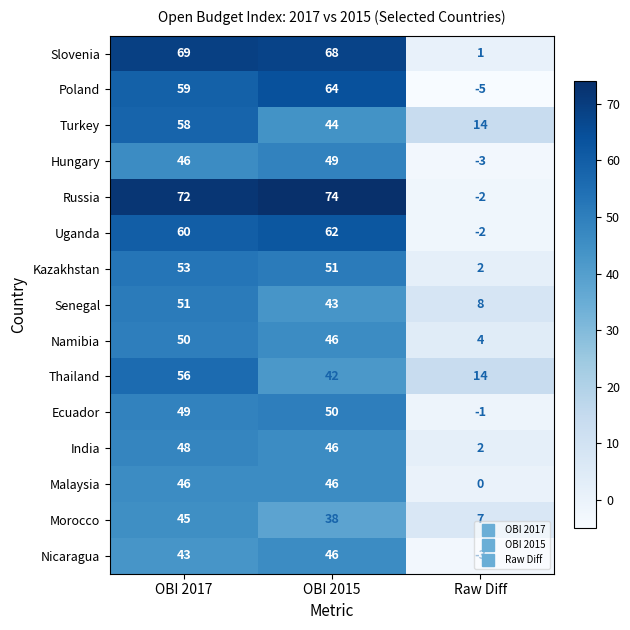

Which series has the widest spread of values?

Russia